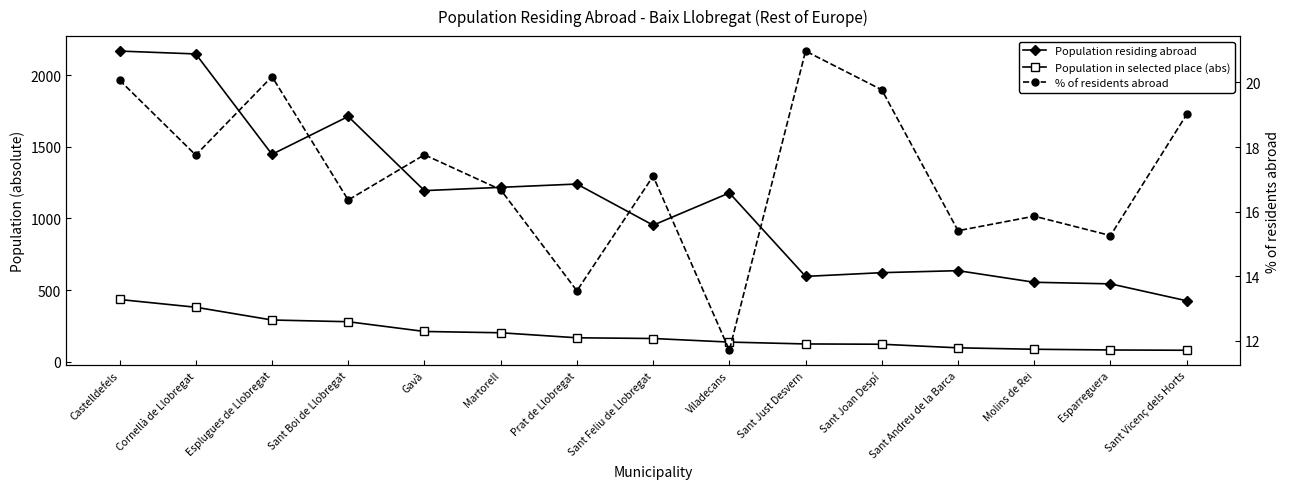

True or false: Population in selected place (abs) has more than 1 points higher than both neighbors.

False